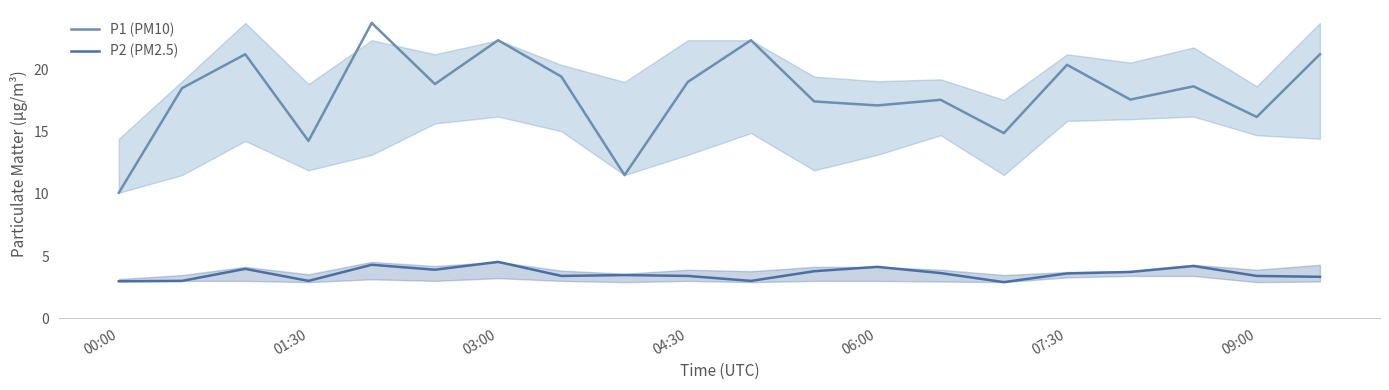

At 04:30, list the series in order from smallest to largest.

P2 (PM2.5), P1 (PM10)